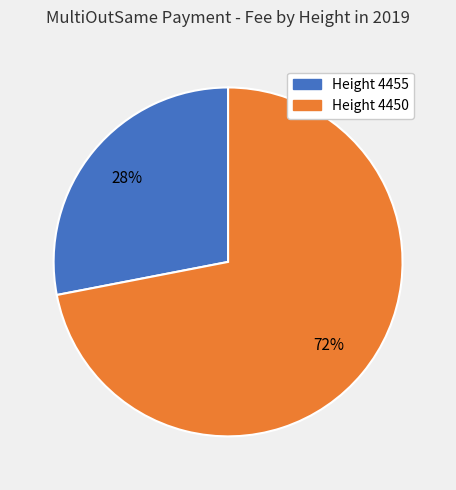

How many segments does this pie chart have?

2